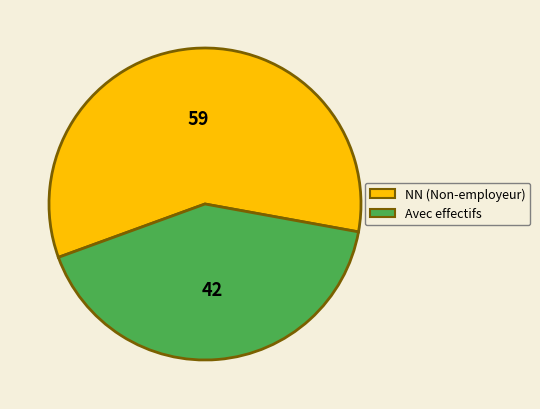

Does any single category account for the majority?

Yes